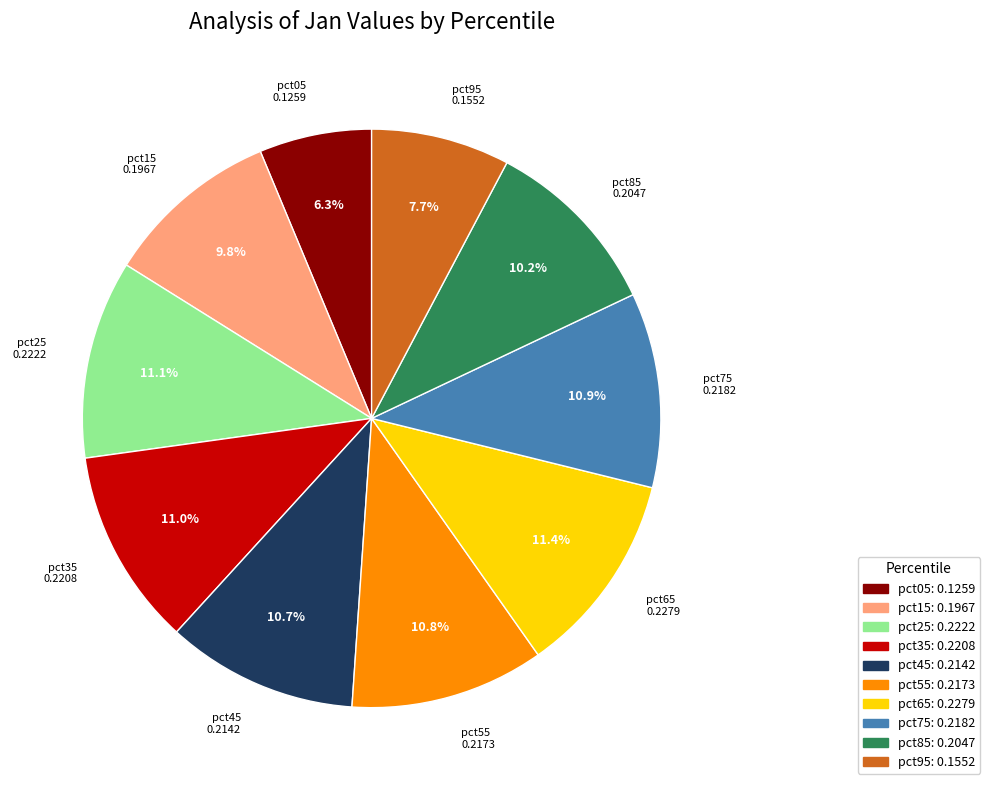

Which slice is the smallest?

pct05